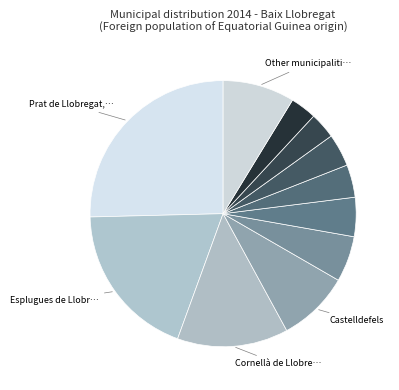

How many segments does this pie chart have?

11